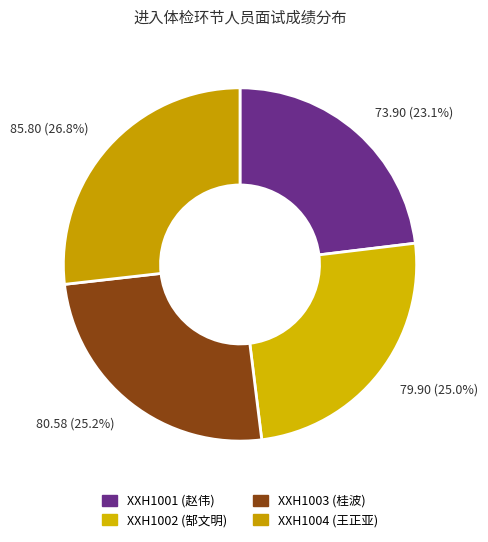

To the nearest percent, what is the difference between the largest and smallest slice percentages?

4%